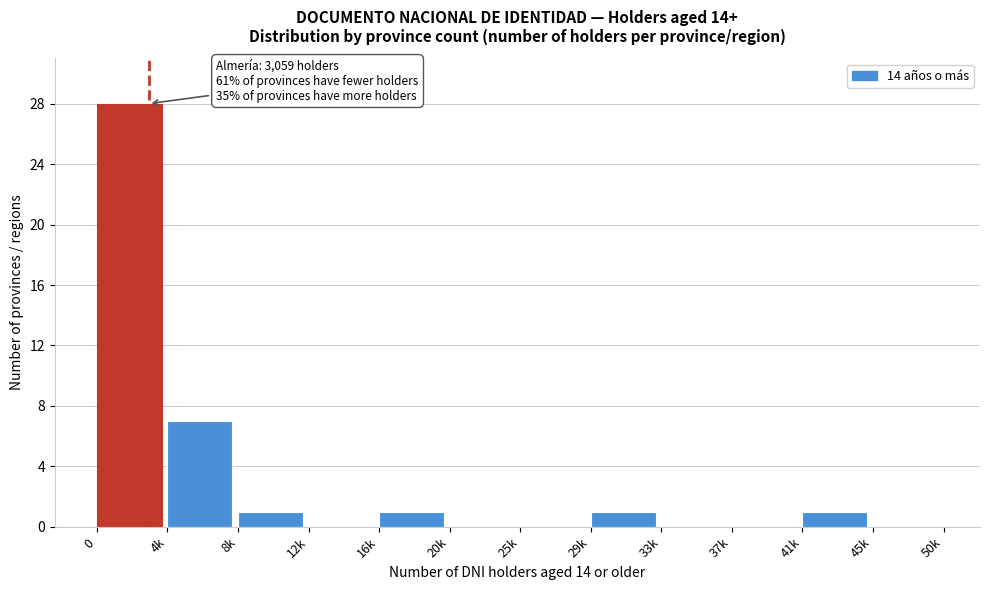

Reading left to right, what are all the values shown in this chart?

0=28	4k=7	8k=1	12k=0	16k=1	20k=0	25k=0	29k=1	33k=0	37k=0	41k=1	45k=0